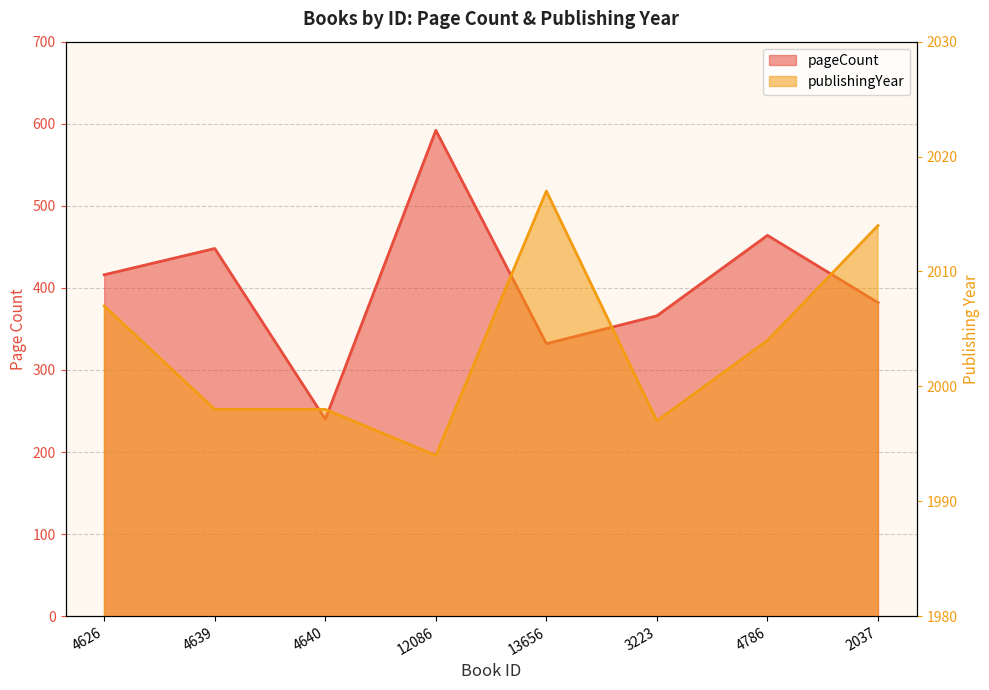

How many interior local valleys does the publishingYear series have?

2